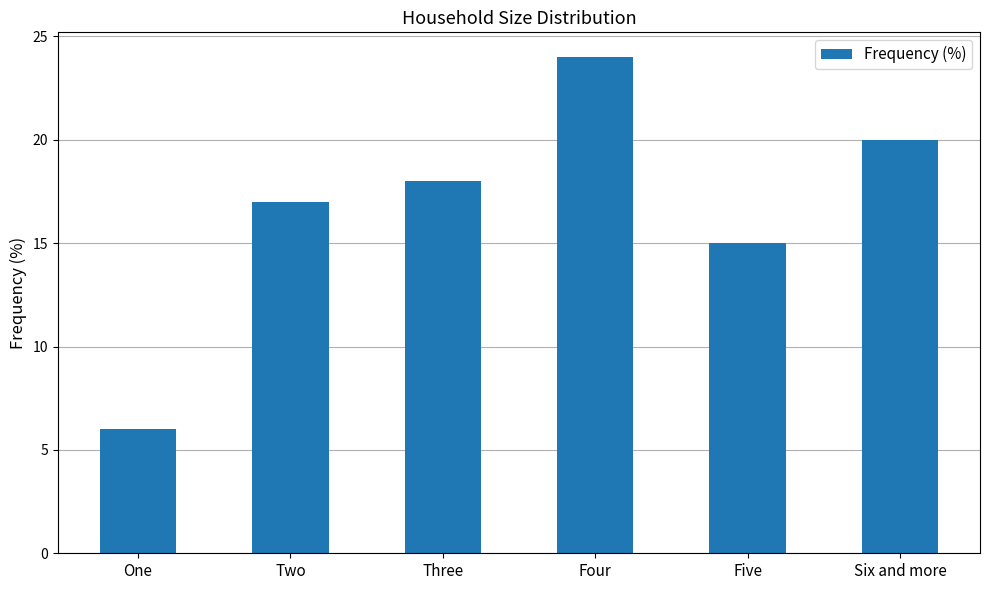

Reading left to right, what are all the values shown in this chart?

6	17	18	24	15	20